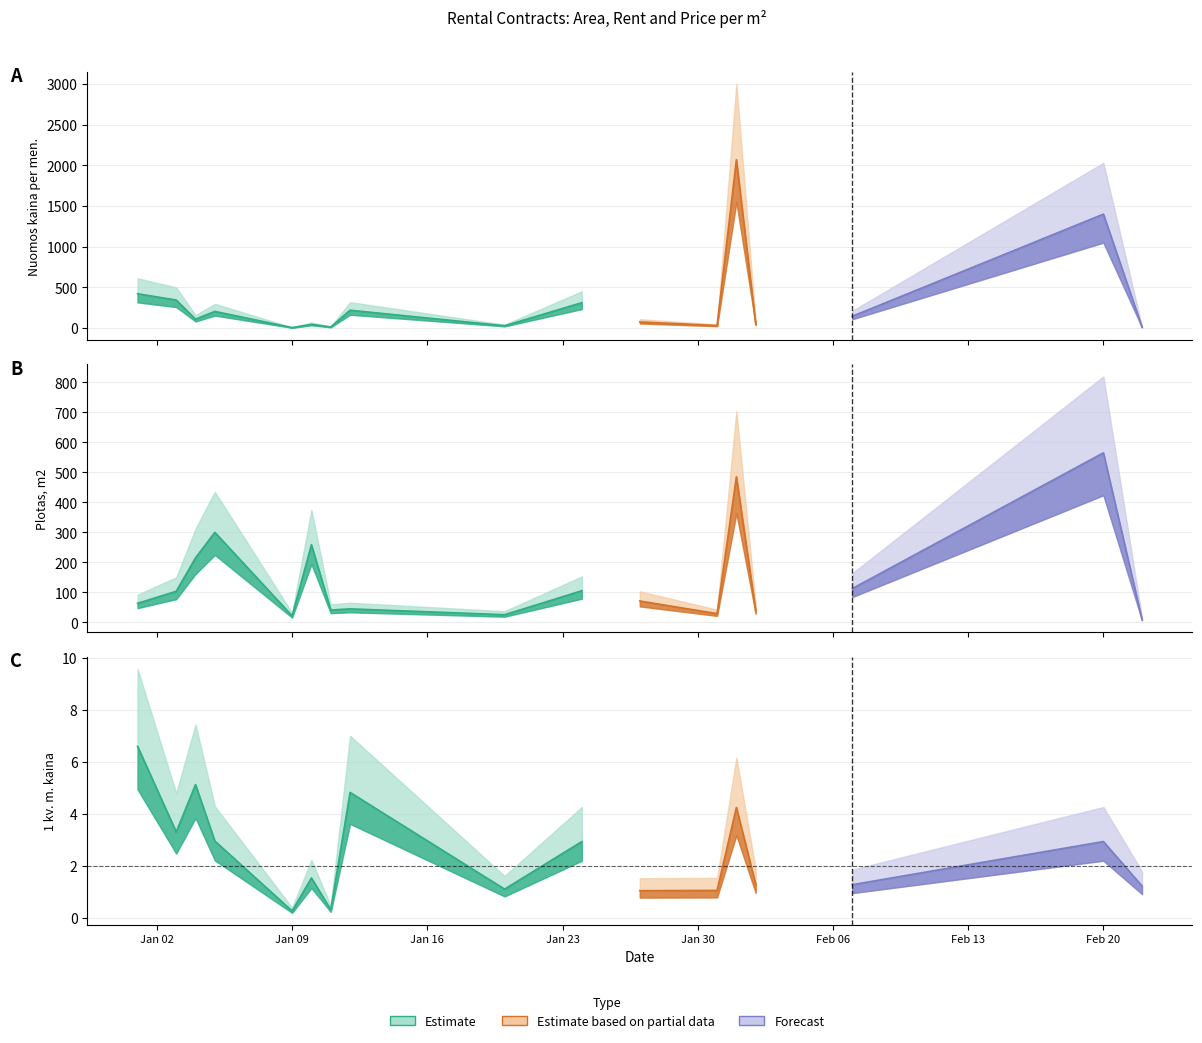

How many lines are shown in the chart?

3